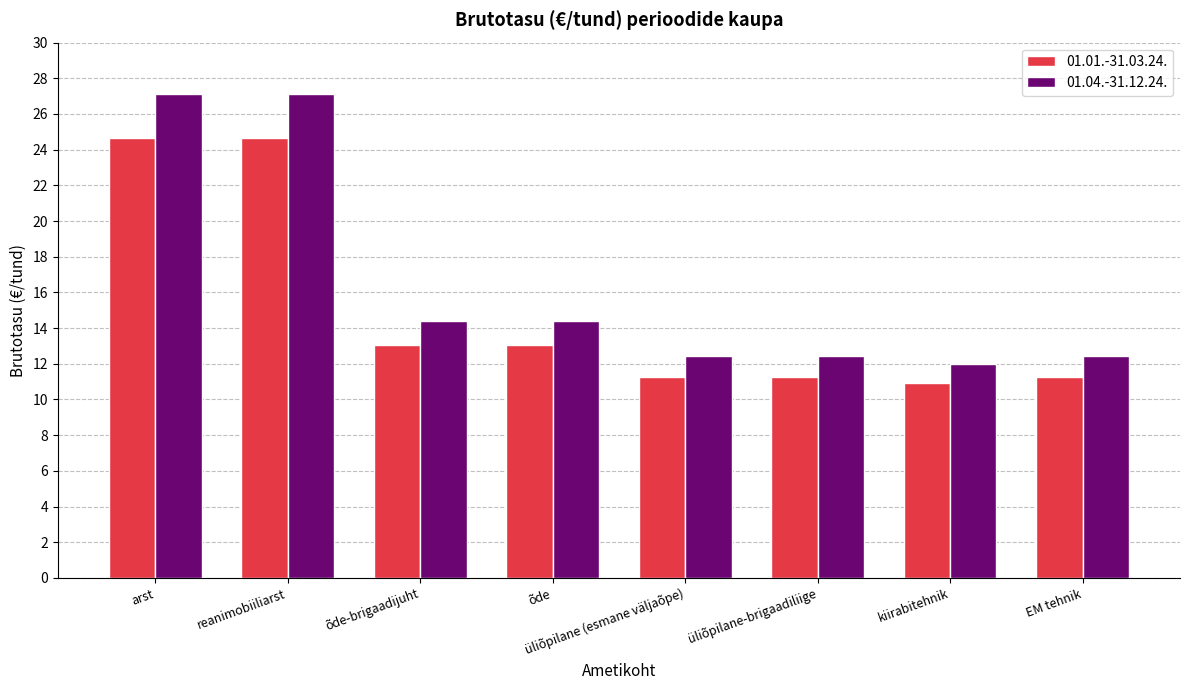

What is the label of the 2nd bar from the left?

reanimobiiliarst